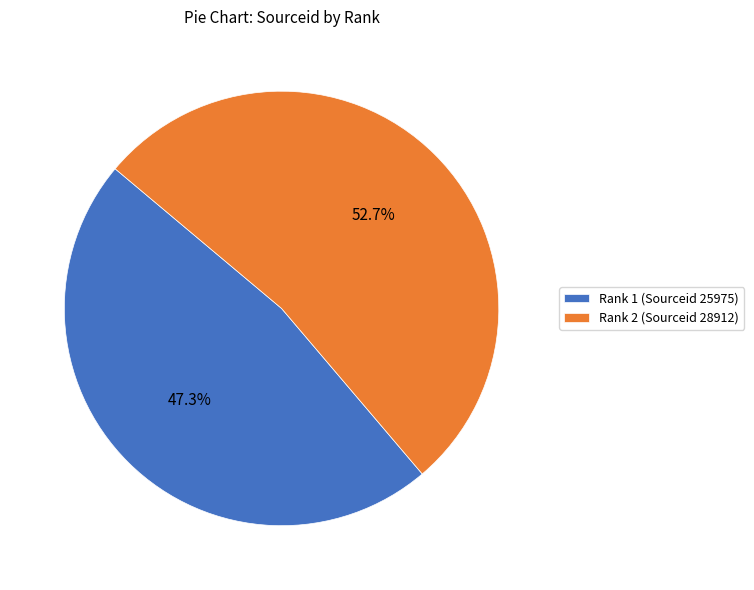

What is the smallest slice in the pie chart?

Rank 1 (Sourceid 25975)